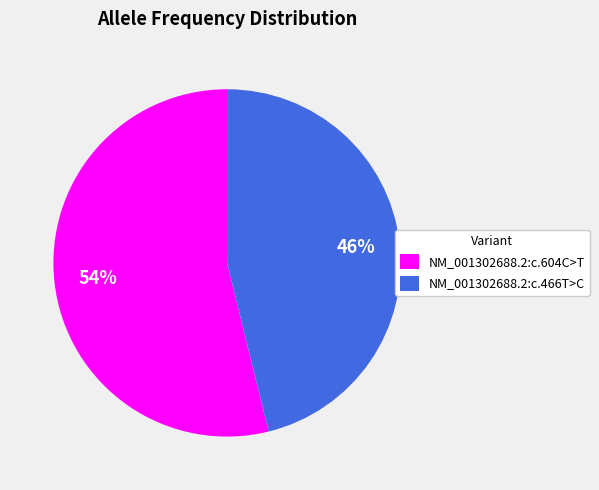

How many slices are in this pie chart?

2